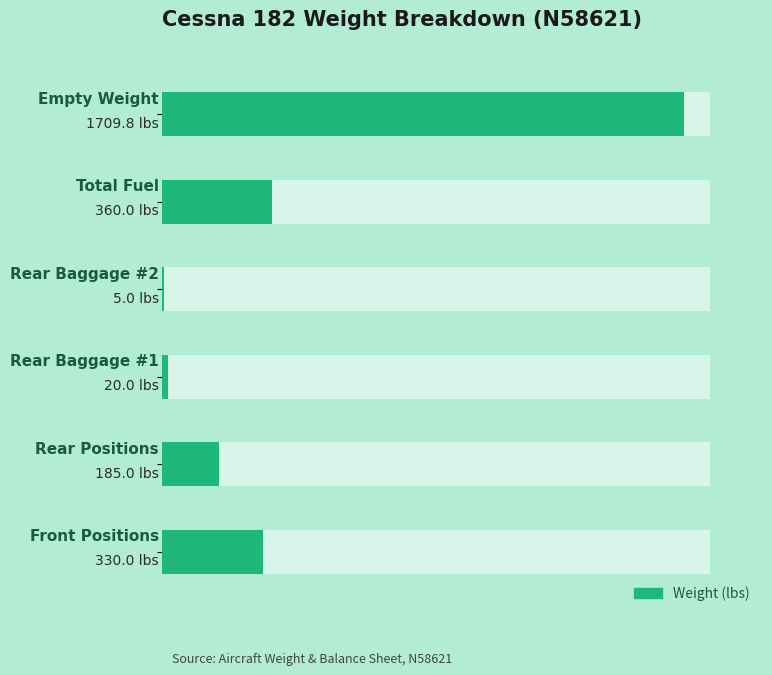

What is the smallest value displayed?

5.0